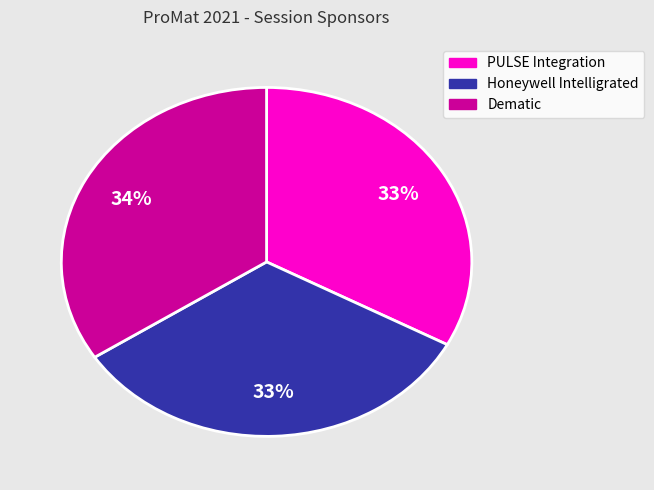

To the nearest percent, what percentage of the pie is PULSE Integration?

33%